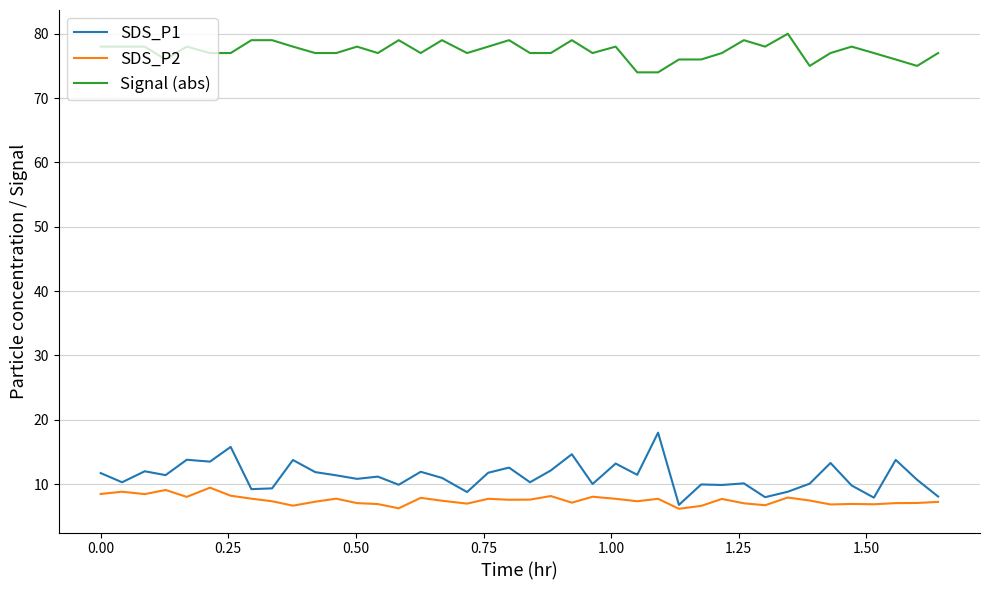

True or false: Signal (abs) and SDS_P1 cross at least once.

False